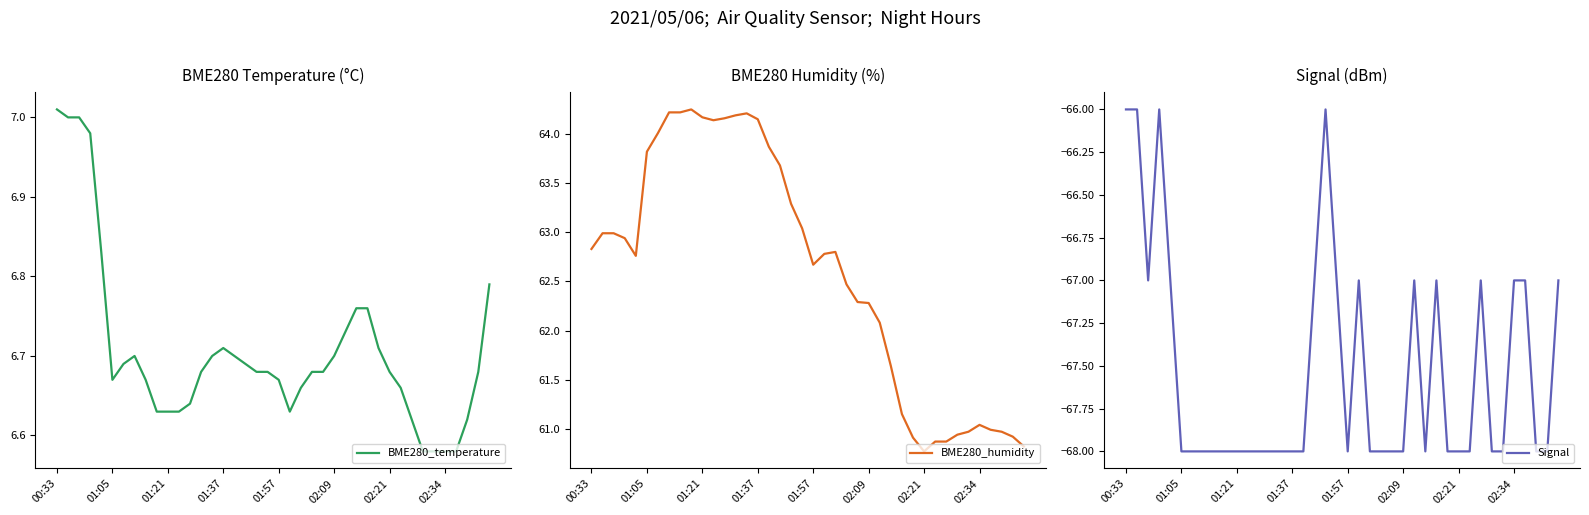

What is the difference between the maximum and minimum values in the BME280_humidity series?

3.5